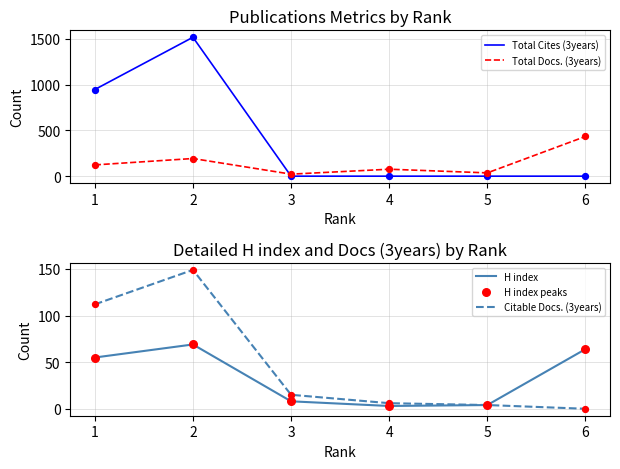

Which series reaches the maximum Y coordinate?

Total Cites (3years)